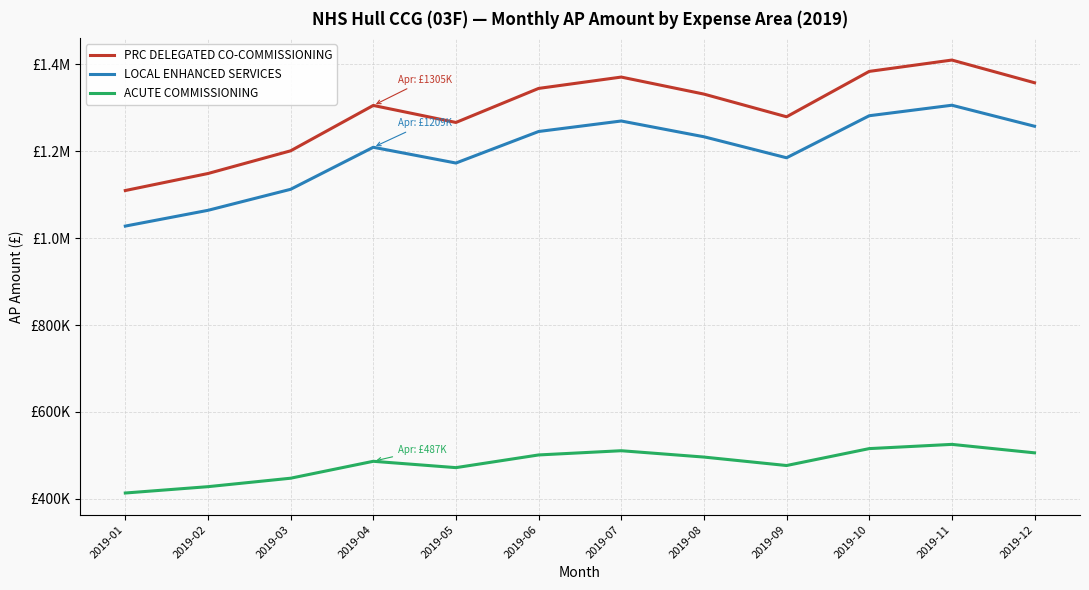

Is this an area chart (filled region under the line)?

No